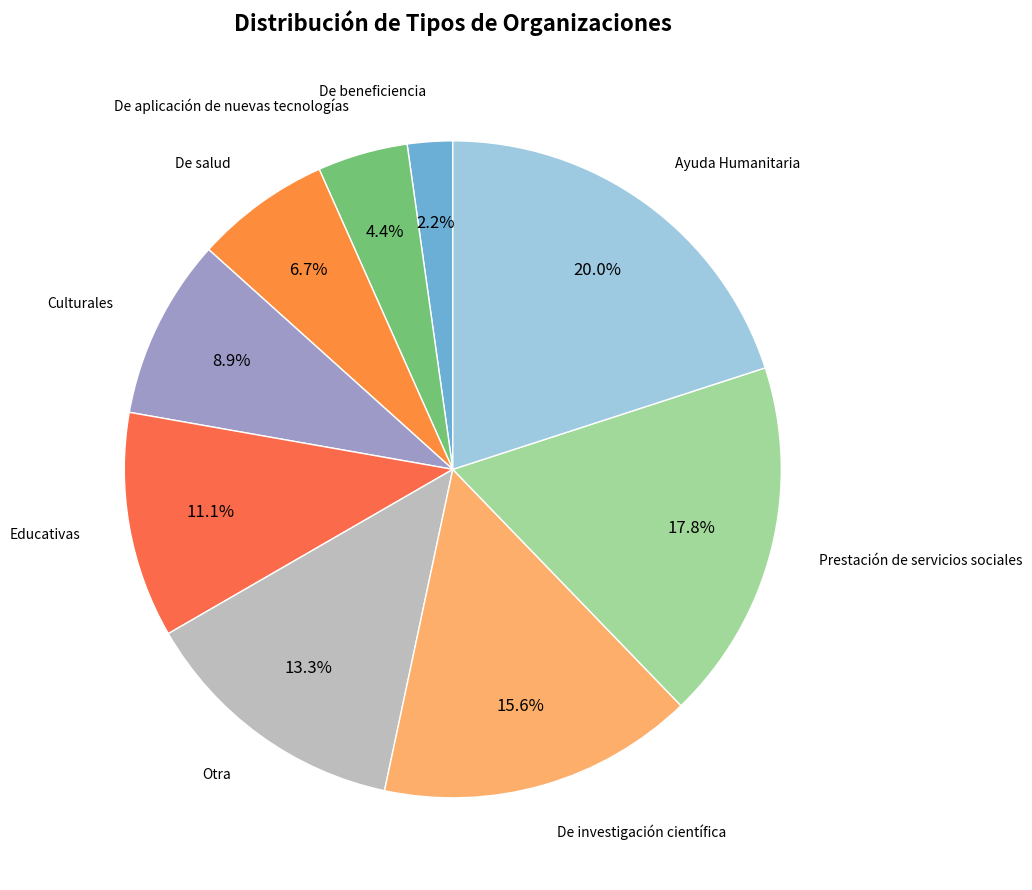

How many slices are in this pie chart?

9